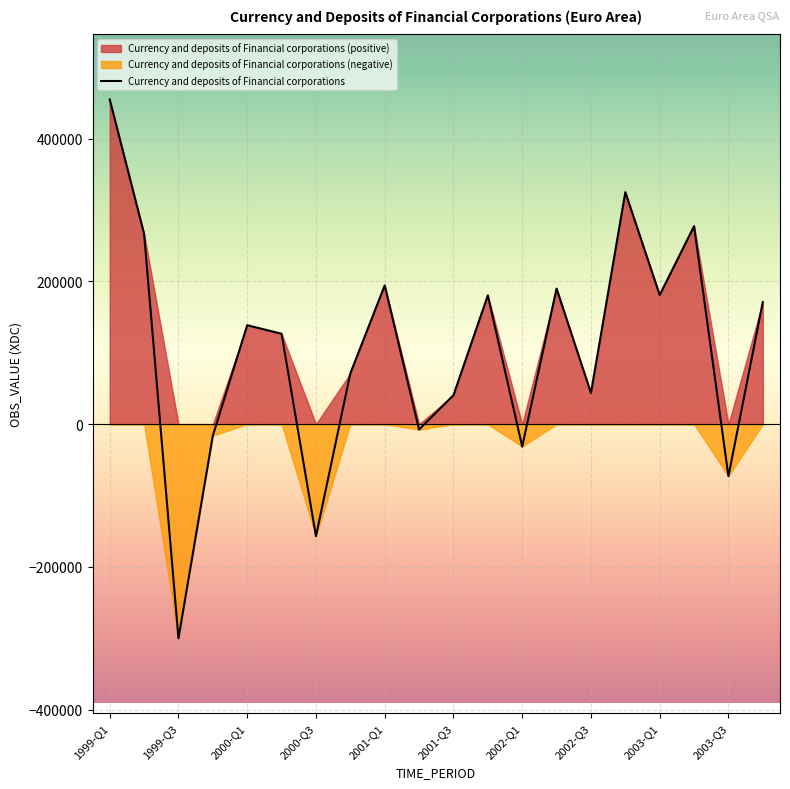

Which label corresponds to the smallest value in the chart?

1999-Q3